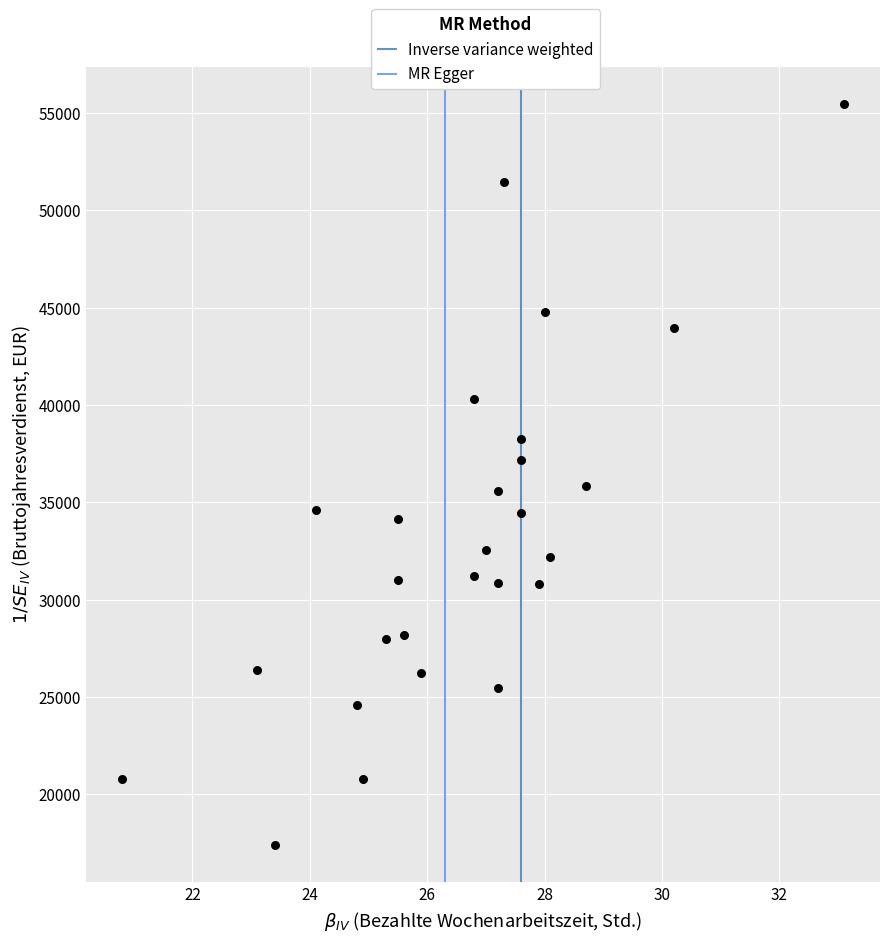

What is the range of Y values (max minus min)?

38064